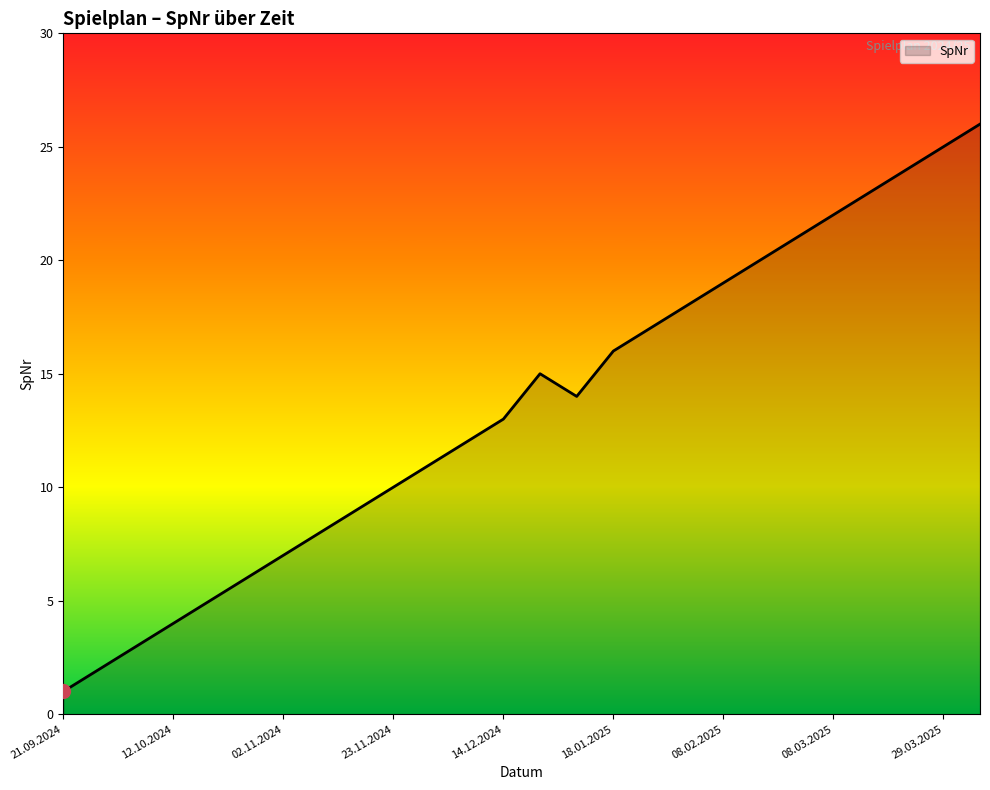

What is the maximum value shown in the chart?

26